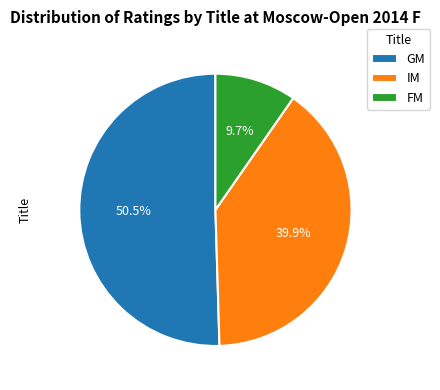

Is GM the majority of the pie?

Yes